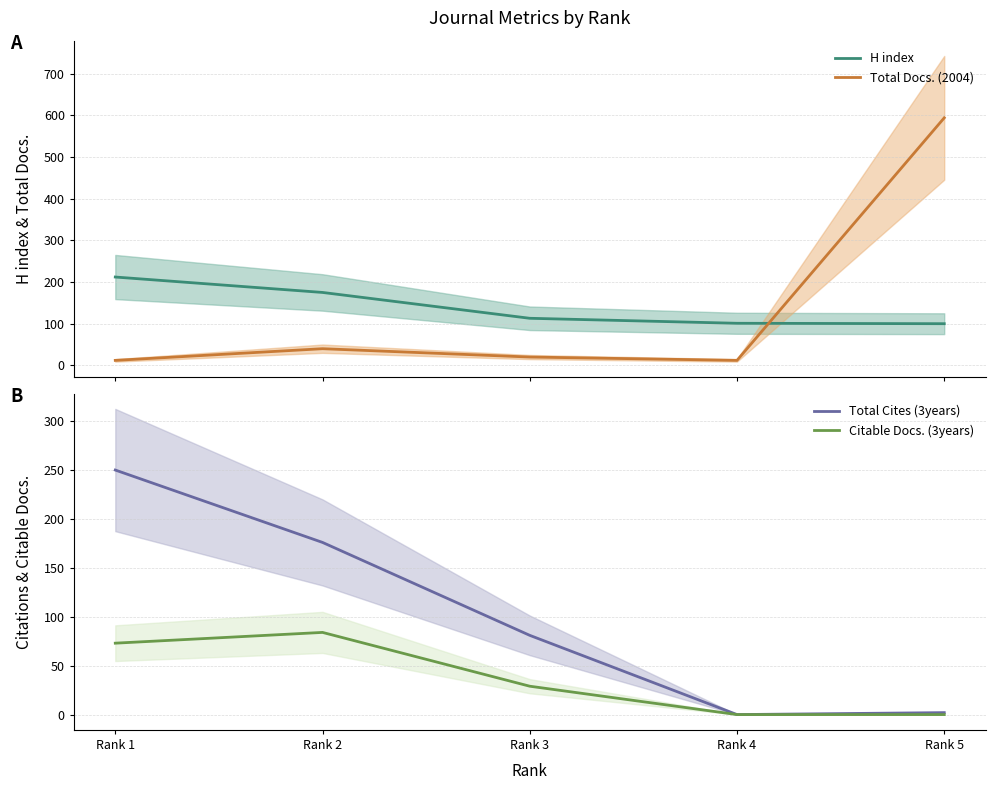

Which series has the largest total across all categories?

H index